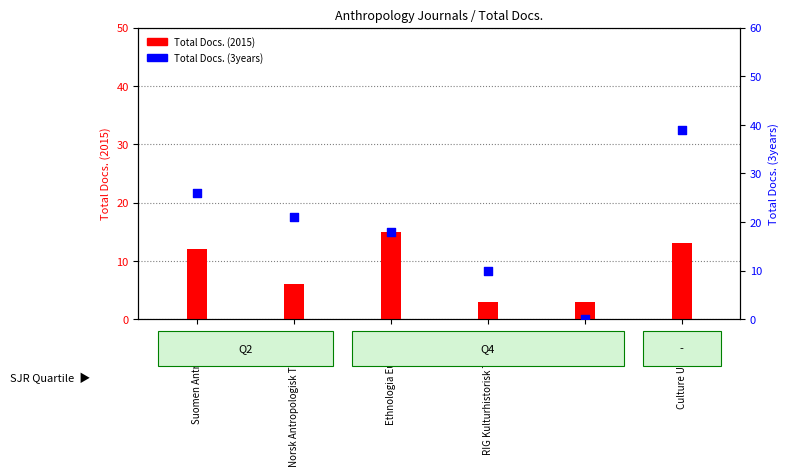

Which series reaches the minimum Y coordinate?

Total Docs. (3years)